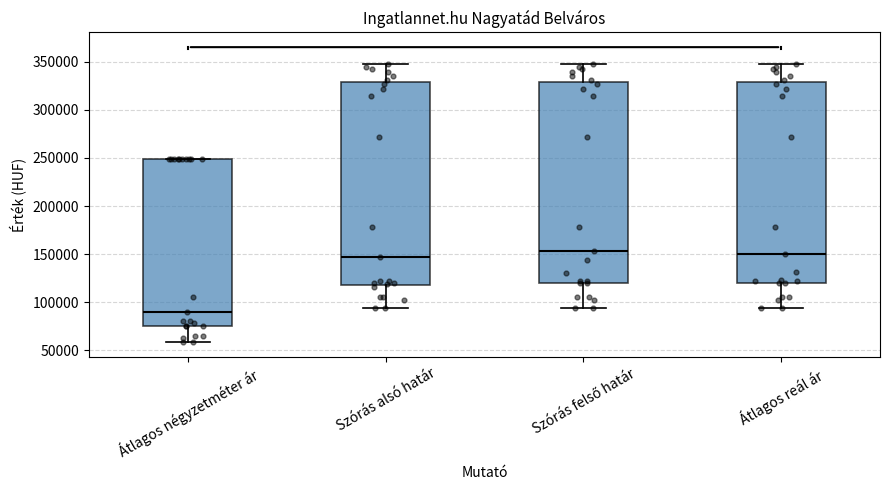

Reading left to right, transcribe this box plot: for each box, give where its median line is, the range the box spans, and where its two whiskers end, as read against the y-axis. The values are not printed on the chart, so give them approximately, as read against the axis.

Átlagos négyzetméter ár: median 90000, box 75000 to 250000, whiskers 60000 to 250000
Szórás alsó határ: median 145000, box 120000 to 330000, whiskers 95000 to 350000
Szórás felső határ: median 155000, box 120000 to 330000, whiskers 95000 to 350000
Átlagos reál ár: median 150000, box 120000 to 330000, whiskers 95000 to 350000